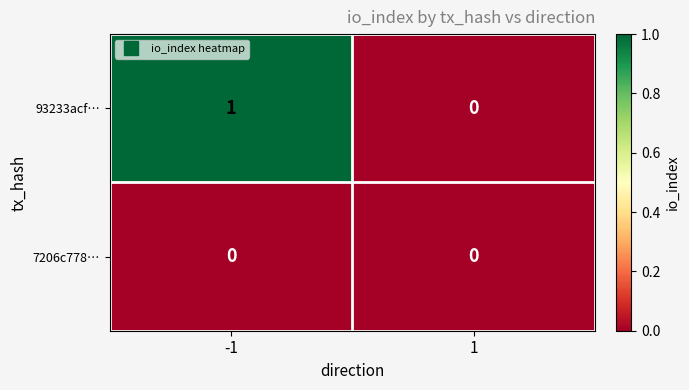

Which series has the largest total across all categories?

93233acf…